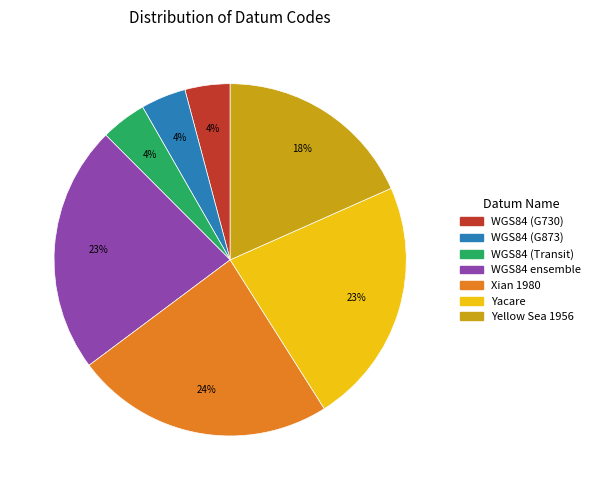

Is there a majority slice in this chart?

No